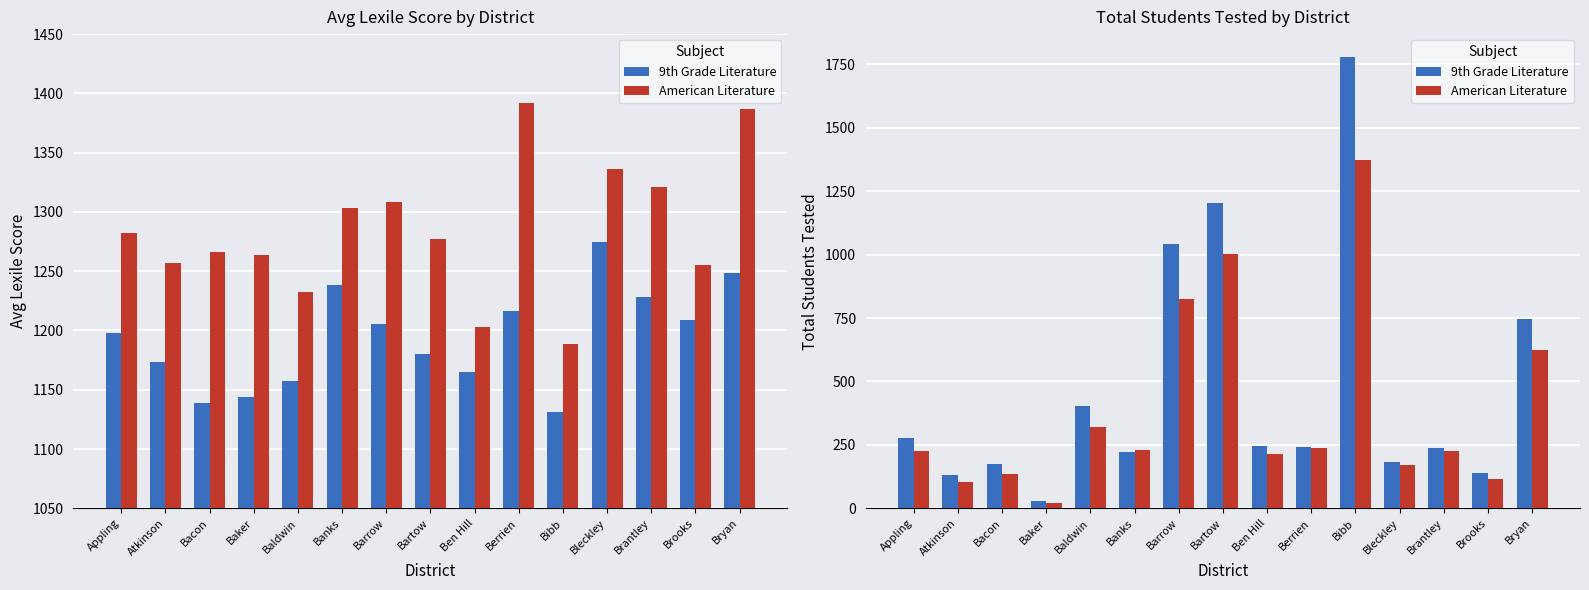

Are the bars grouped side by side (vs. stacked)?

Yes